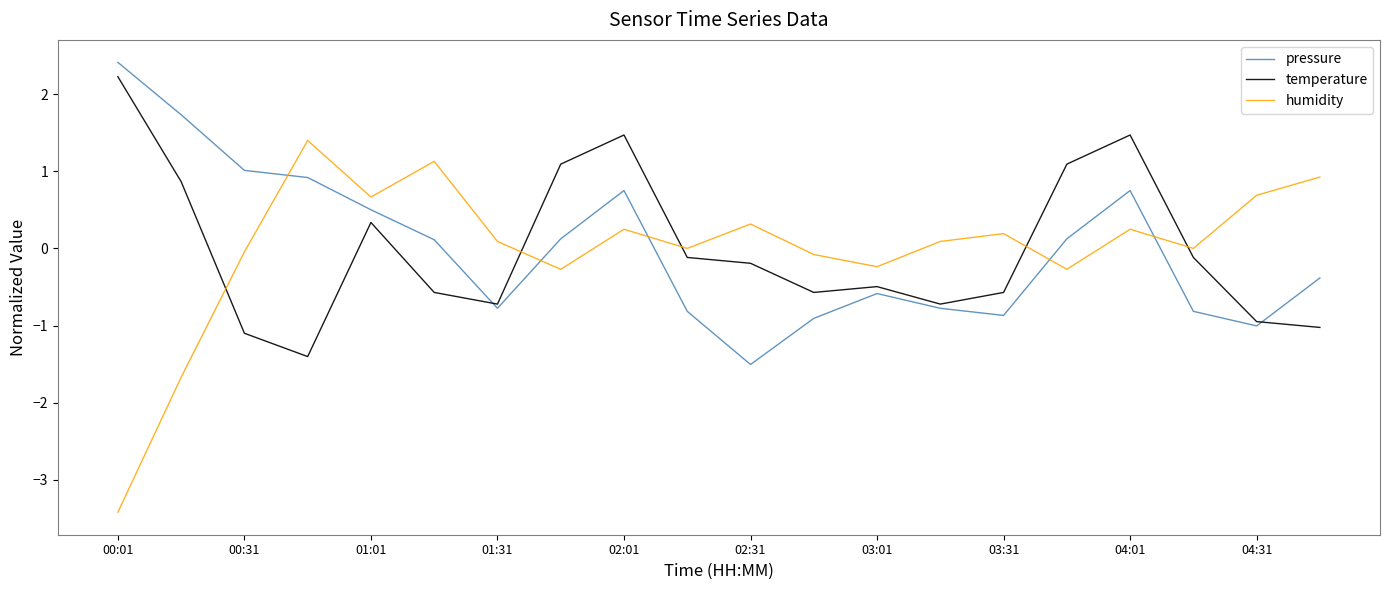

What is the greatest value displayed?

2.4